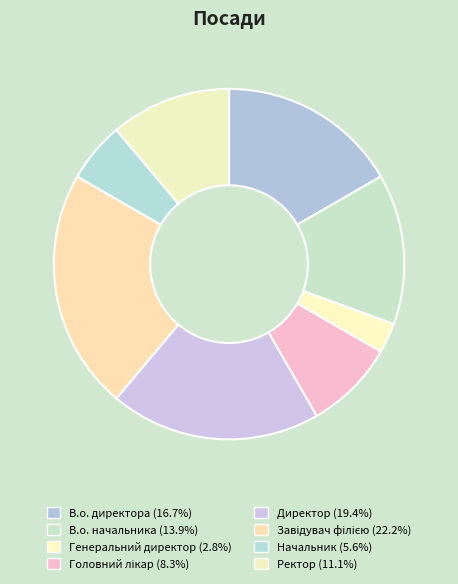

What percentage do Начальник and Головний лікар together represent?

13.9%